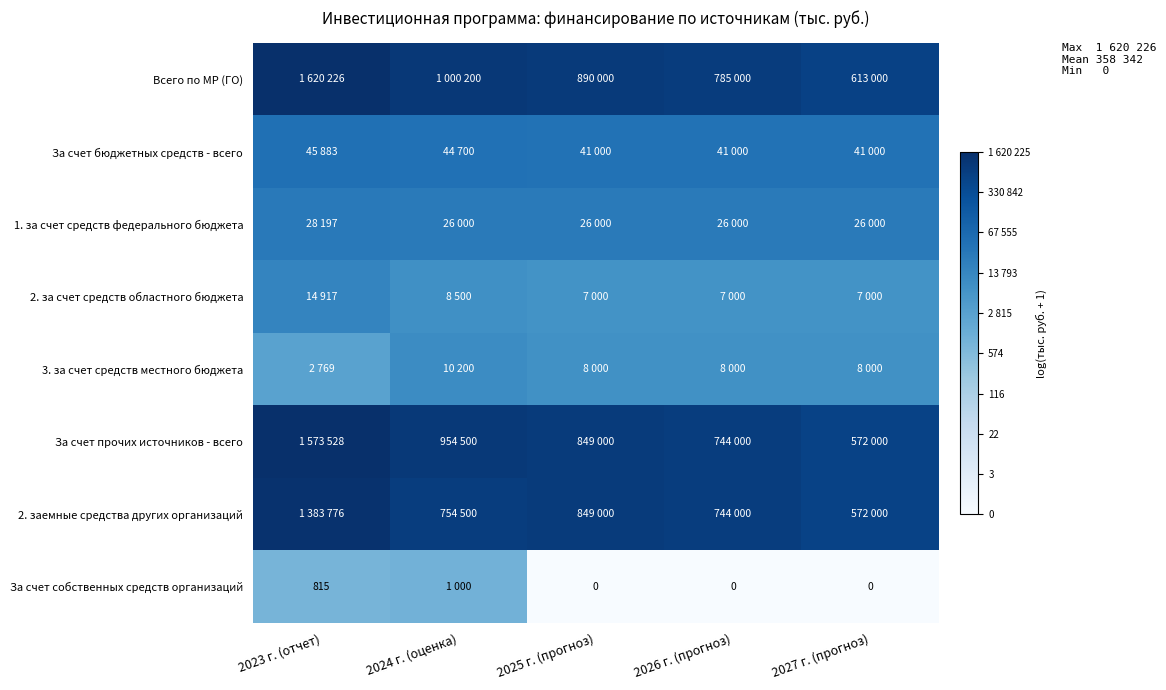

Is it true that За счет бюджетных средств - всего equals 3.1 at 2026 г. (прогноз)?

False